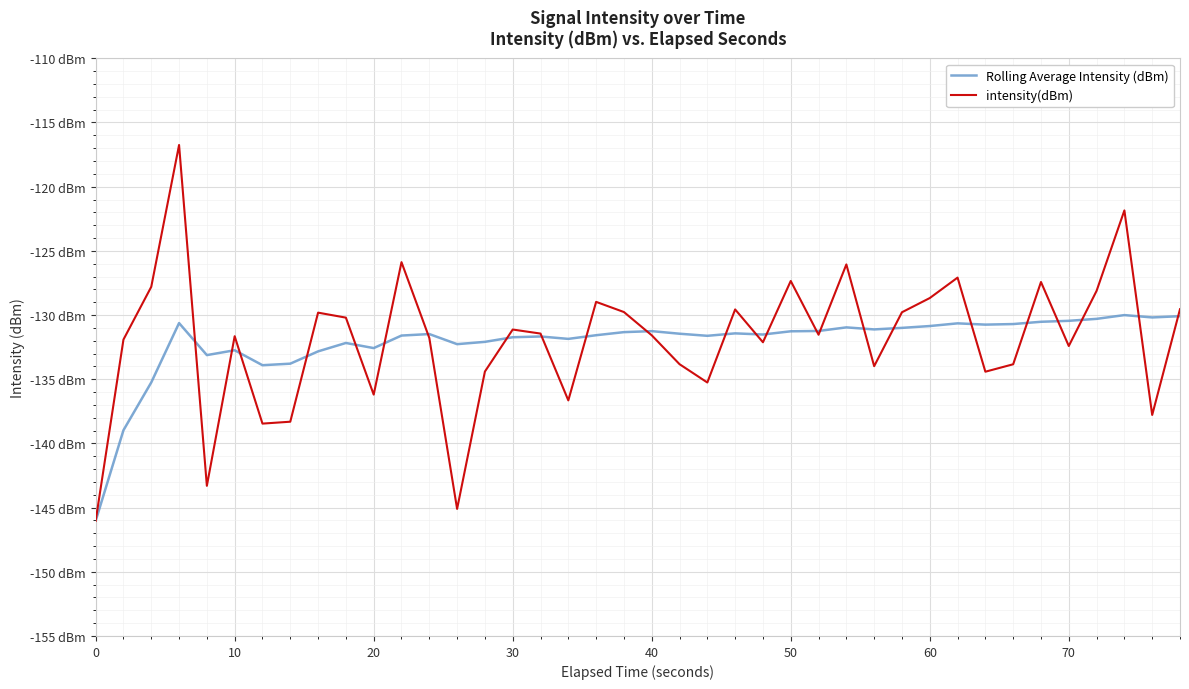

What are all the series names shown in the legend?

Rolling Average Intensity (dBm), intensity(dBm)